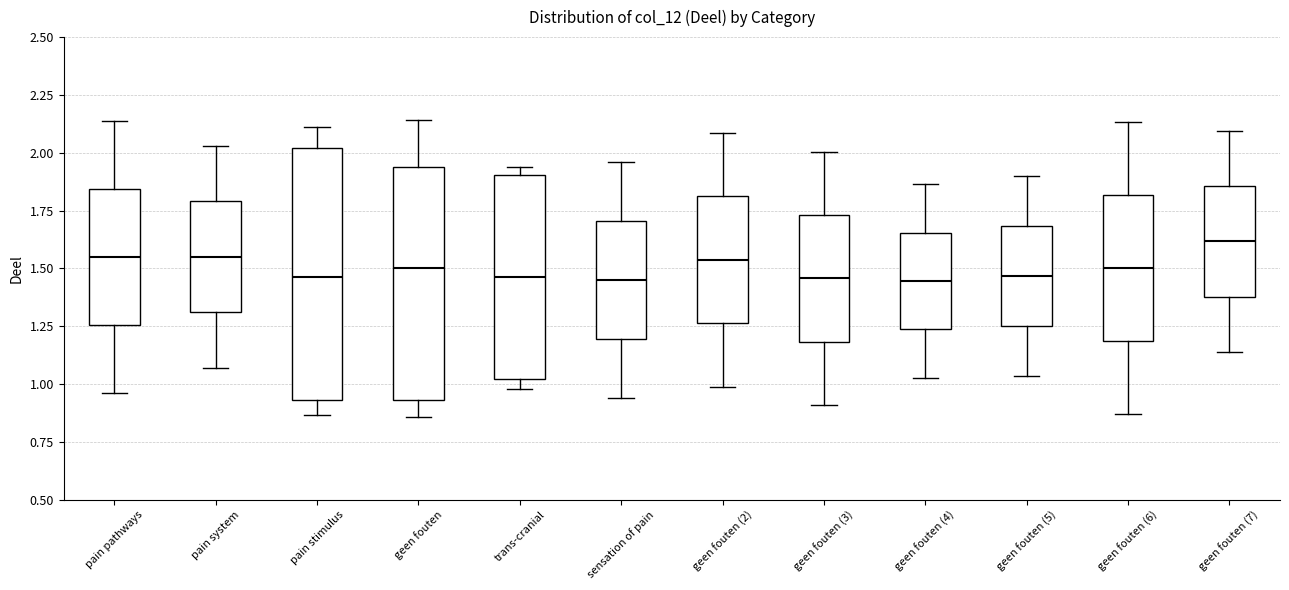

Where does the median line of the box for geen fouten (2) sit on the y-axis? The values are not printed on the chart, so give them approximately, as read against the axis.

1.55